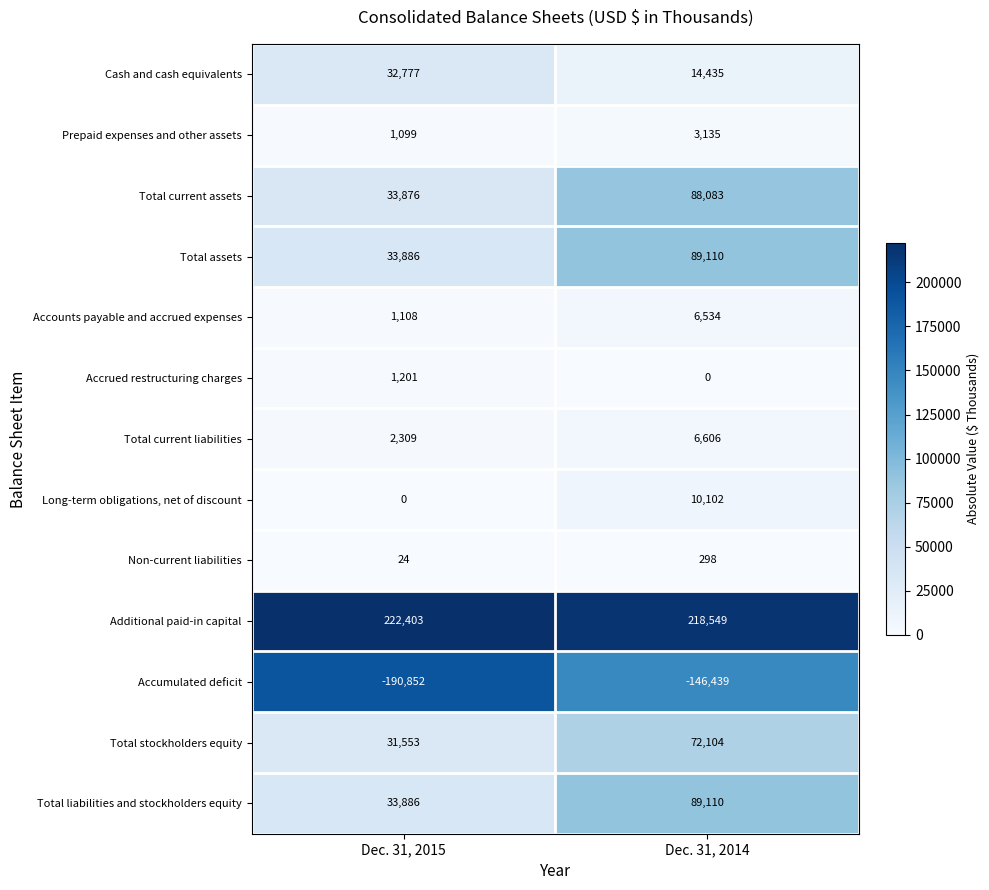

What is the total value across all series at Dec. 31, 2014?

451627